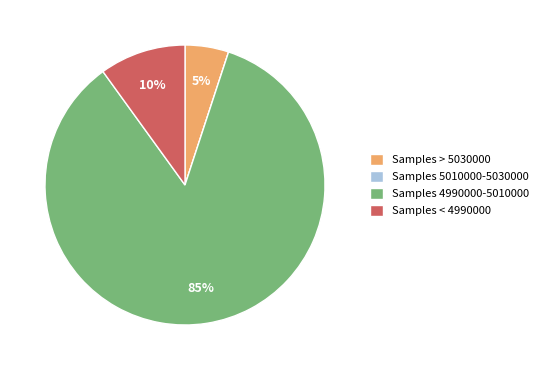

Which slice is the largest?

Samples 4990000-5010000